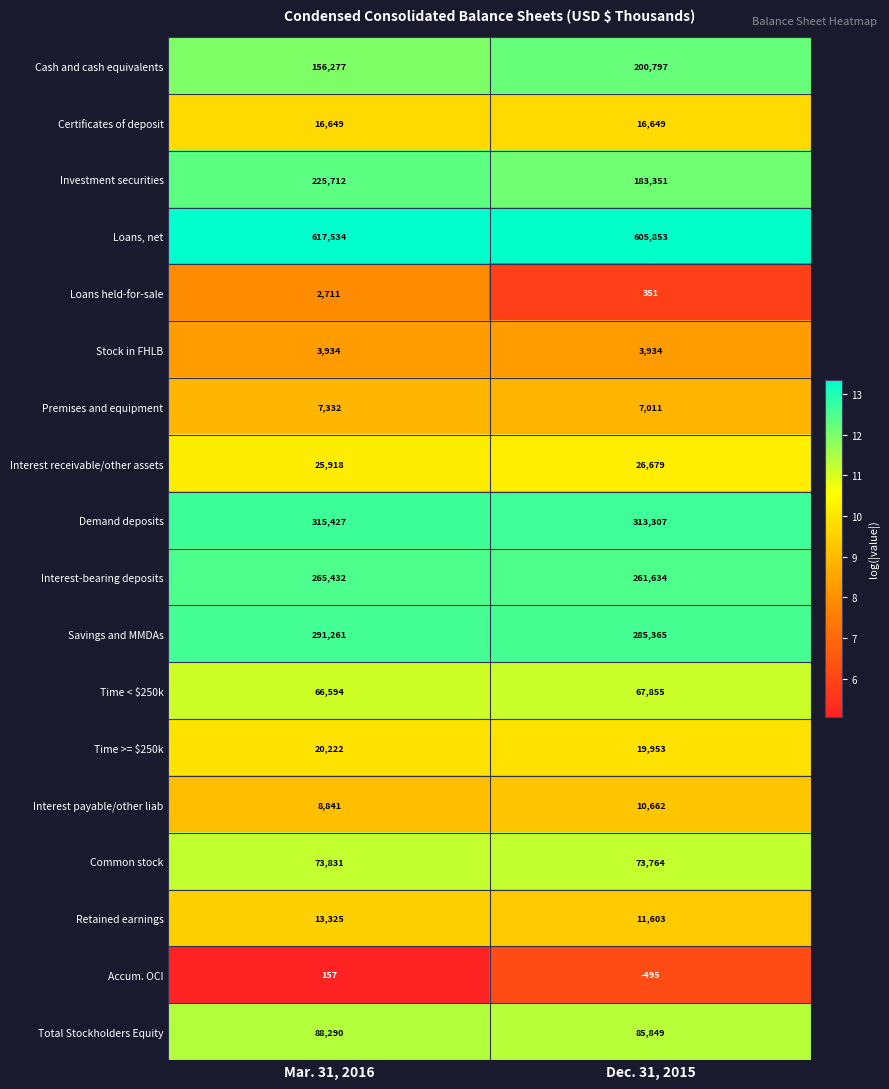

List the series in order of their peak value, highest first.

Loans, net, Demand deposits, Savings and MMDAs, Interest-bearing deposits, Investment securities, Cash and cash equivalents, Total Stockholders Equity, Common stock, Time < $250k, Interest receivable/other assets, Time >= $250k, Certificates of deposit, Retained earnings, Interest payable/other liab, Premises and equipment, Stock in FHLB, Loans held-for-sale, Accum. OCI